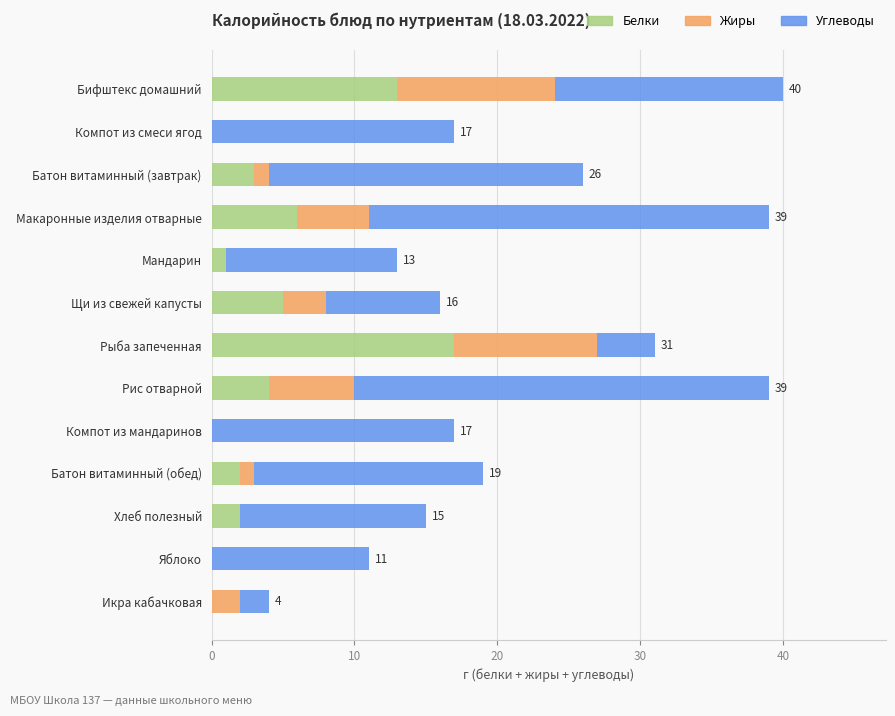

What is the highest value of the Белки series?

17